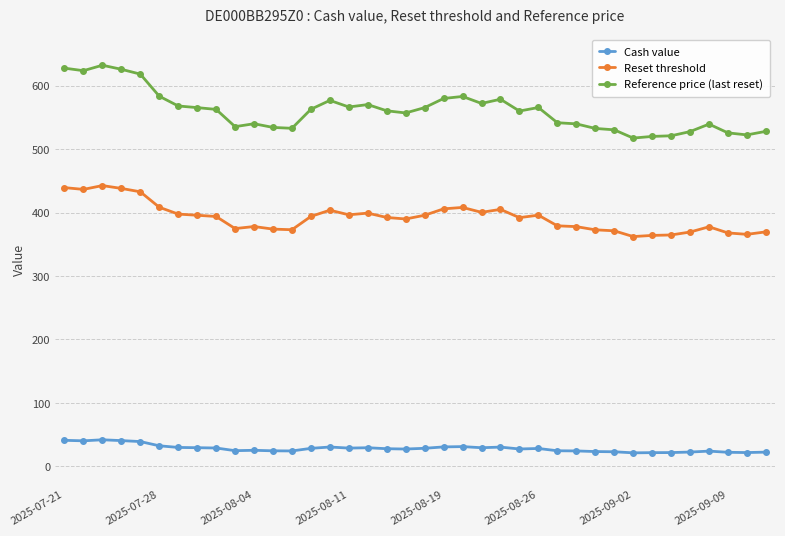

True or false: Reference price (last reset) and Cash value intersect in this chart.

False